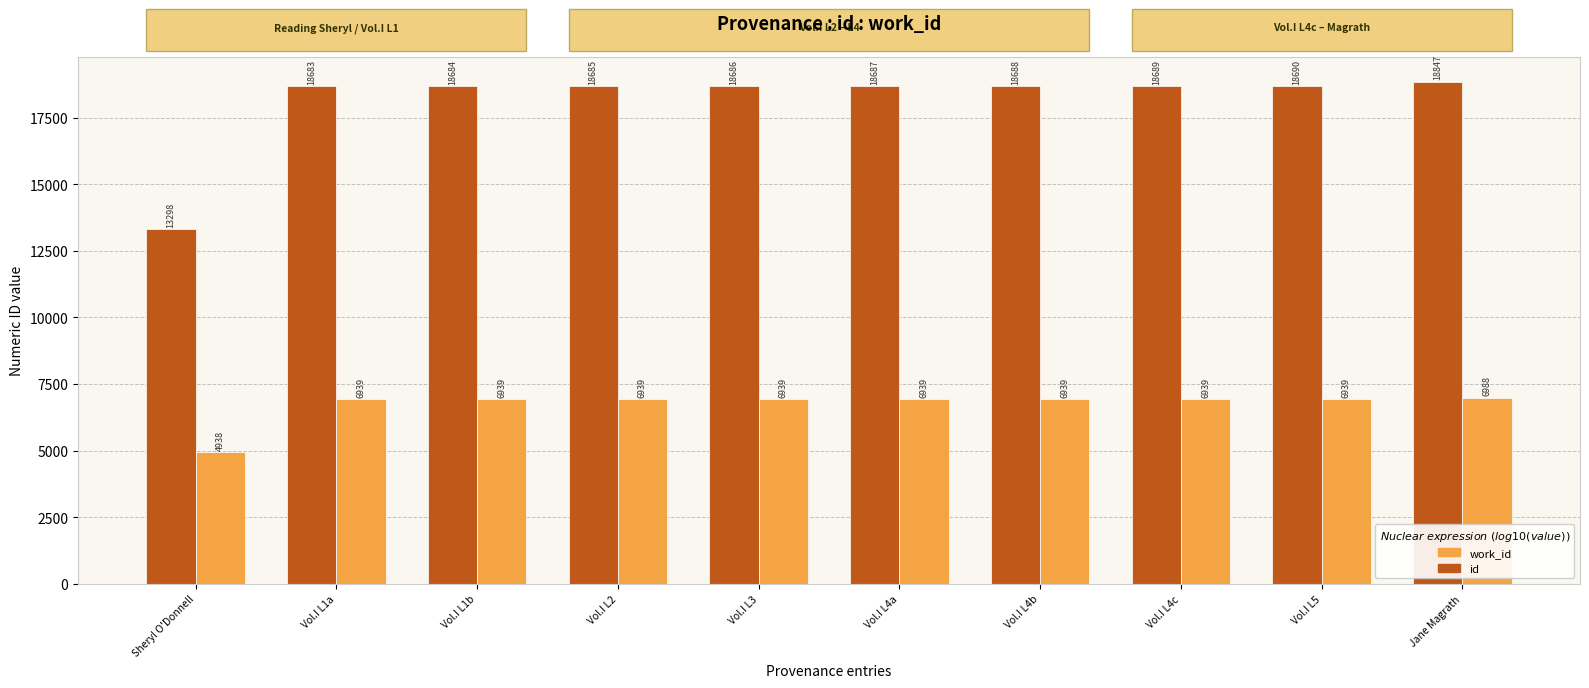

Which series has the largest total across all categories?

id